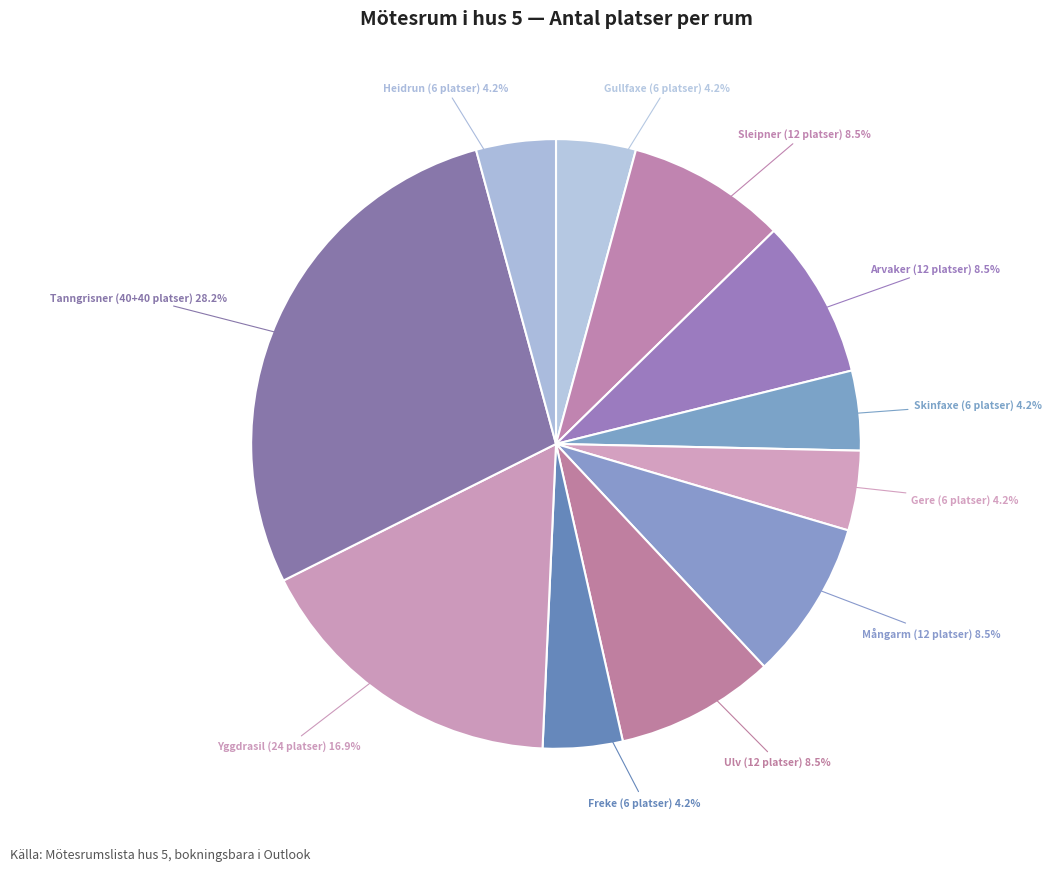

How many slices are in this pie chart?

11